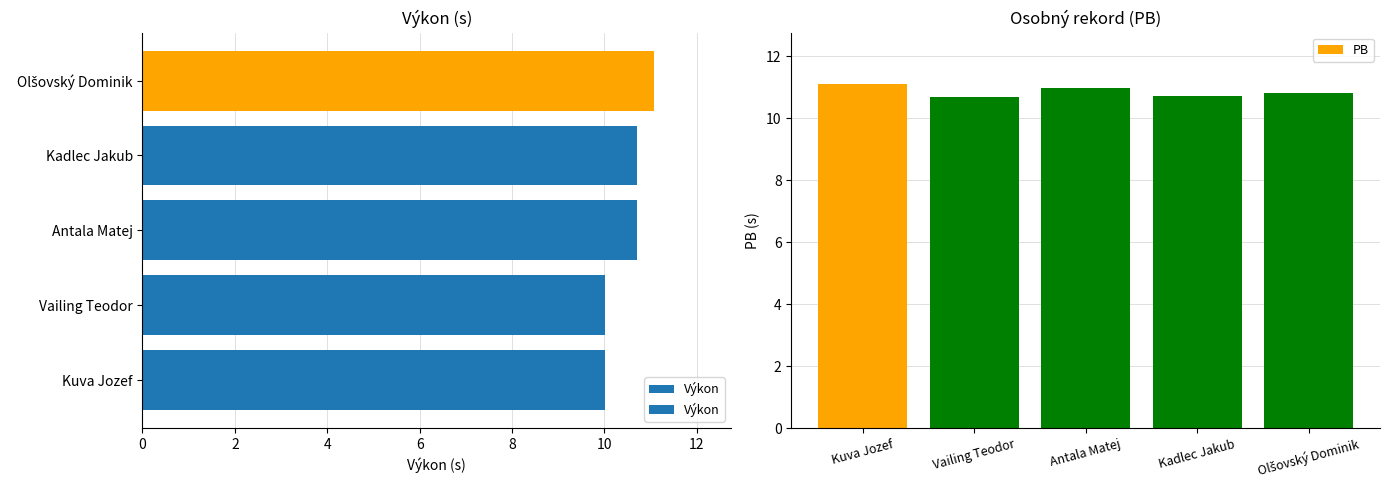

What is the difference between the second highest and second lowest values in the PB series?

0.2